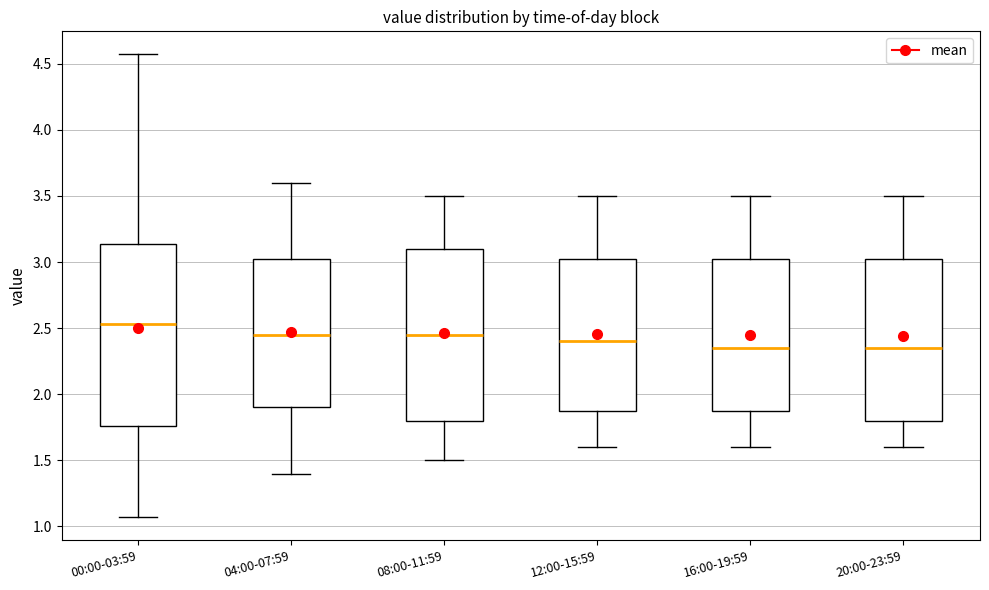

Reading left to right, transcribe this box plot: for each box, give where its median line is, the range the box spans, and where its two whiskers end, as read against the y-axis. The values are not printed on the chart, so give them approximately, as read against the axis.

00:00-03:59: median 2.55, box 1.75 to 3.15, whiskers 1.05 to 4.55
04:00-07:59: median 2.45, box 1.90 to 3.05, whiskers 1.40 to 3.60
08:00-11:59: median 2.45, box 1.80 to 3.10, whiskers 1.50 to 3.50
12:00-15:59: median 2.40, box 1.90 to 3.05, whiskers 1.60 to 3.50
16:00-19:59: median 2.35, box 1.90 to 3.05, whiskers 1.60 to 3.50
20:00-23:59: median 2.35, box 1.80 to 3.05, whiskers 1.60 to 3.50